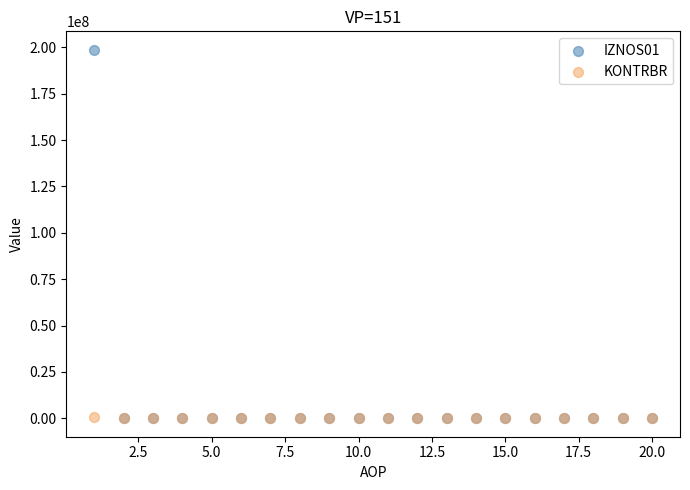

What are all the series names shown in the legend?

IZNOS01, KONTRBR